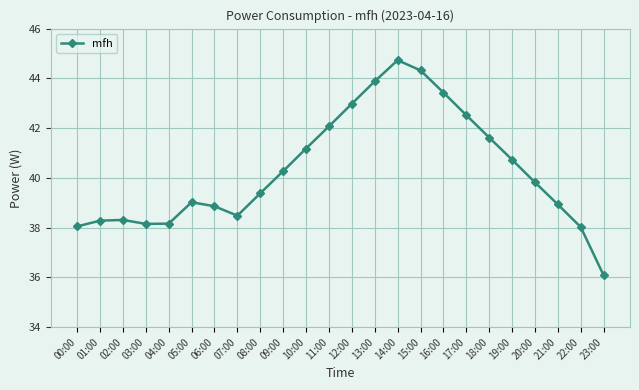

True or false: the data has more than 1 interior local peaks.

True